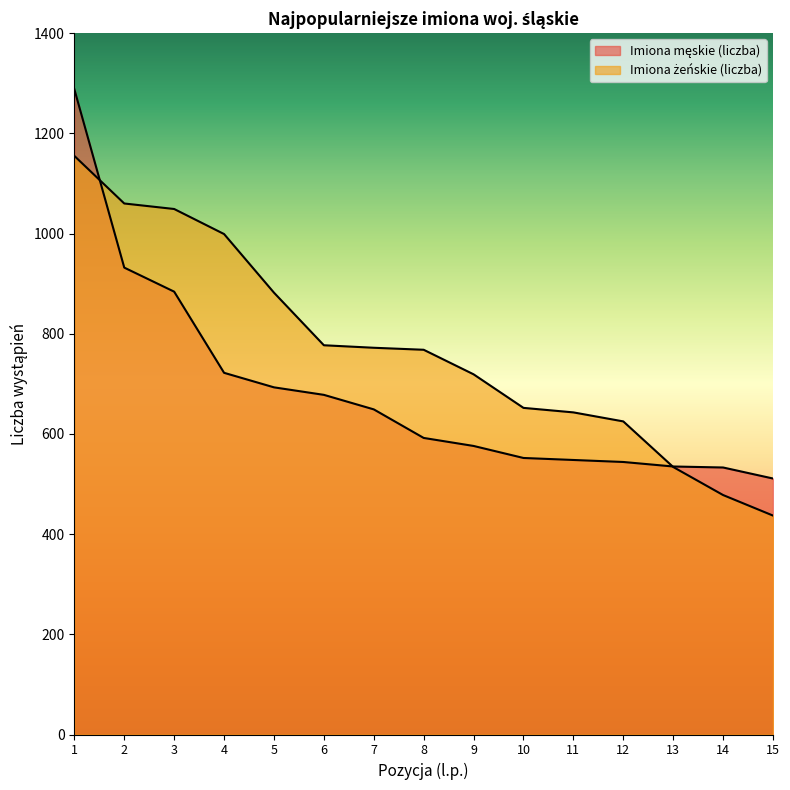

What is the difference between the maximum and minimum values in the Imiona żeńskie (liczba) series?

718